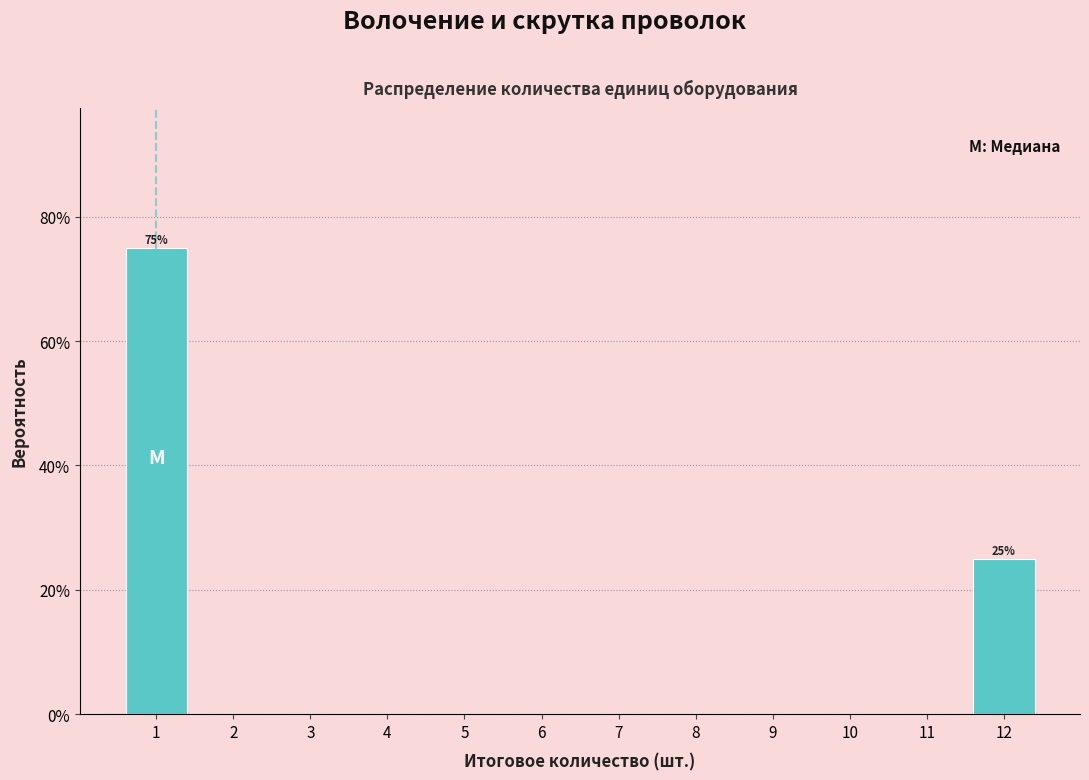

Reading left to right, extract all data points from this chart.

1=75	2=0	3=0	4=0	5=0	6=0	7=0	8=0	9=0	10=0	11=0	12=25